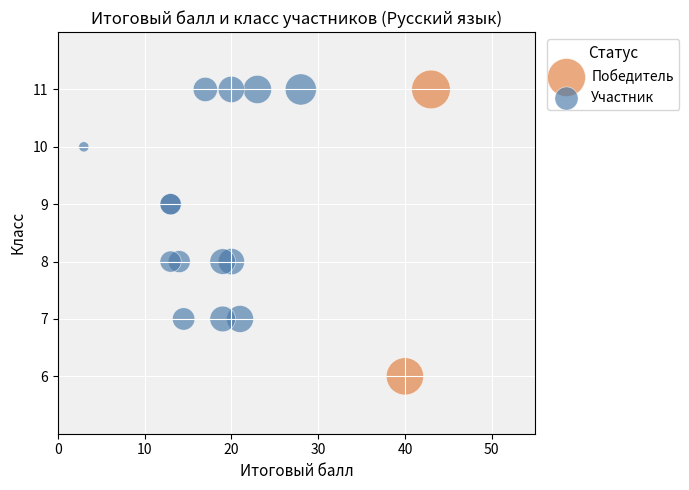

What are all the series names shown in the legend?

Победитель, Участник